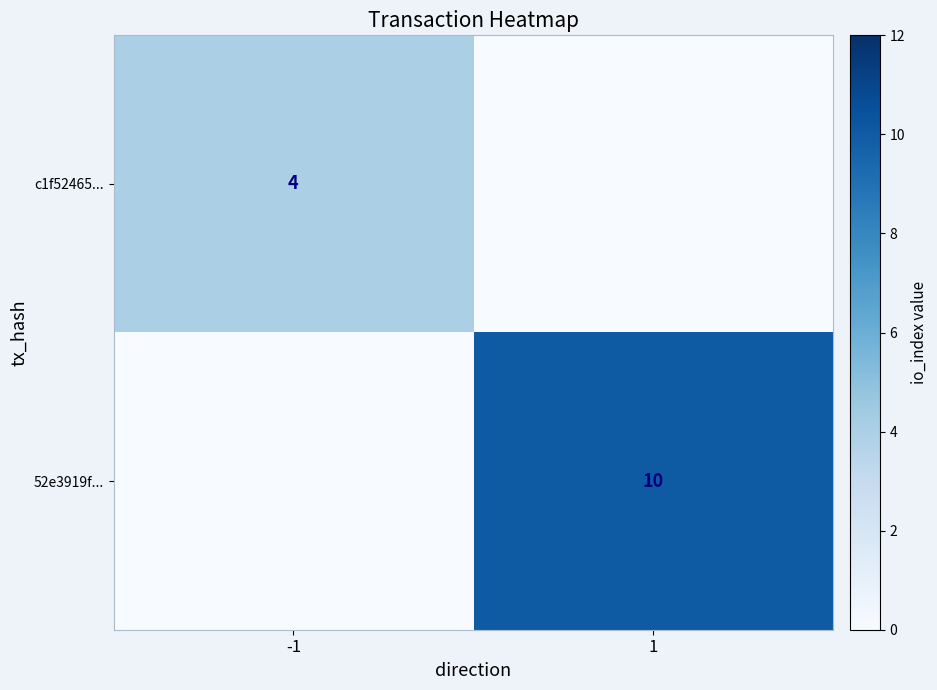

Is it true that 52e3919f... equals 10 at 1?

True